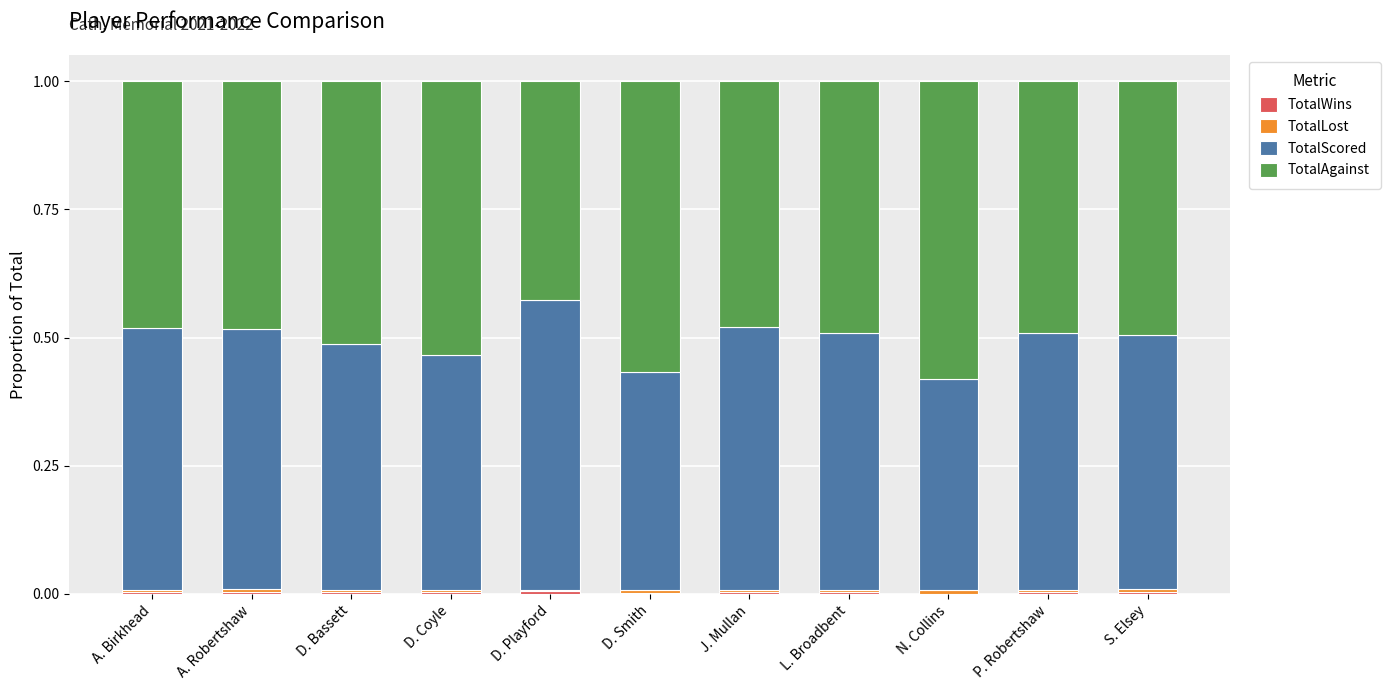

How many distinct data groups are displayed?

4